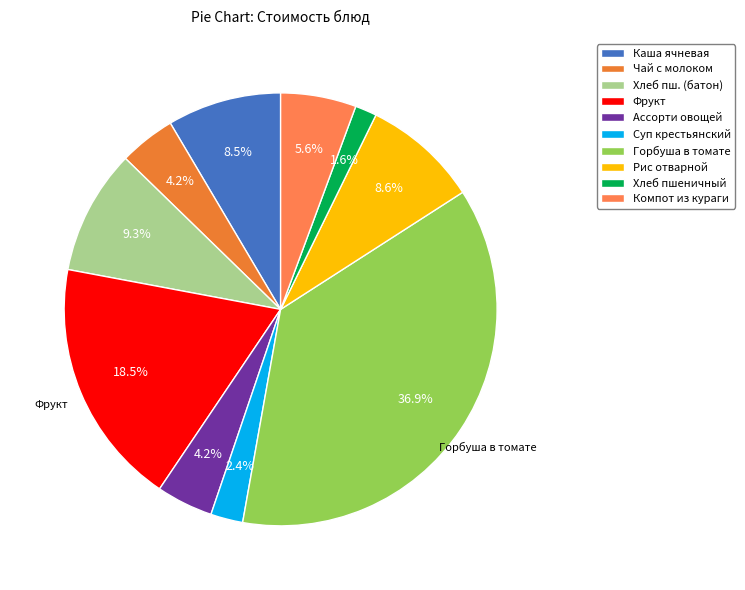

Does Чай с молоком represent more than half of the total?

No